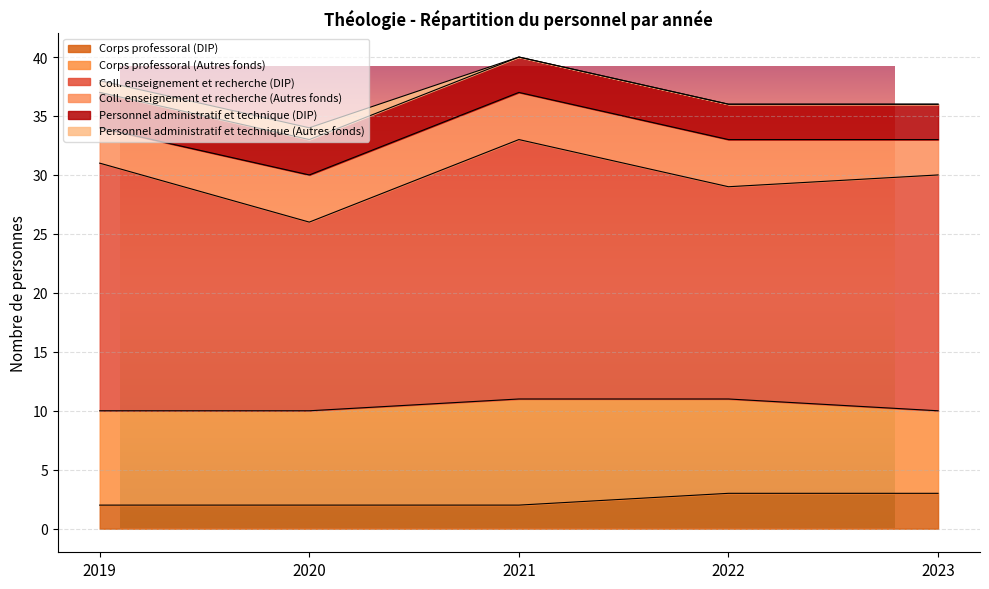

Which category has the lowest value in the Personnel administratif et technique (Autres fonds) series?

2021